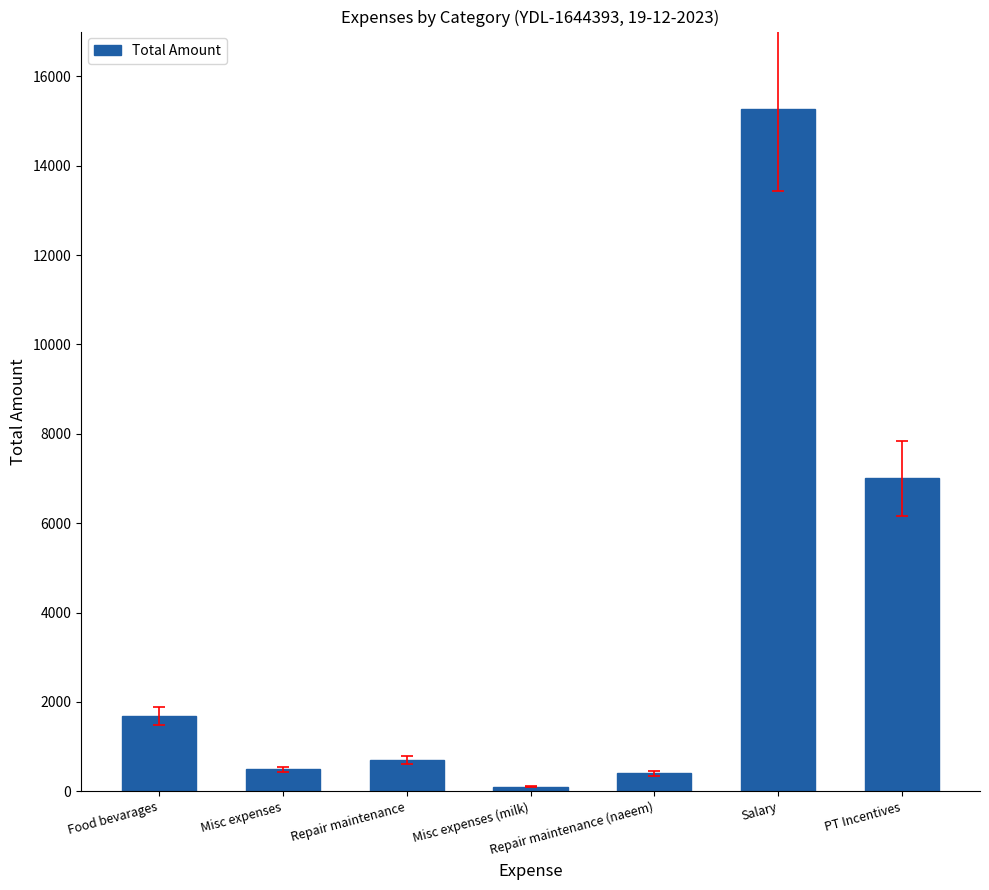

What is the ratio of the value at Misc expenses (milk) to the value at Repair maintenance?

0.1